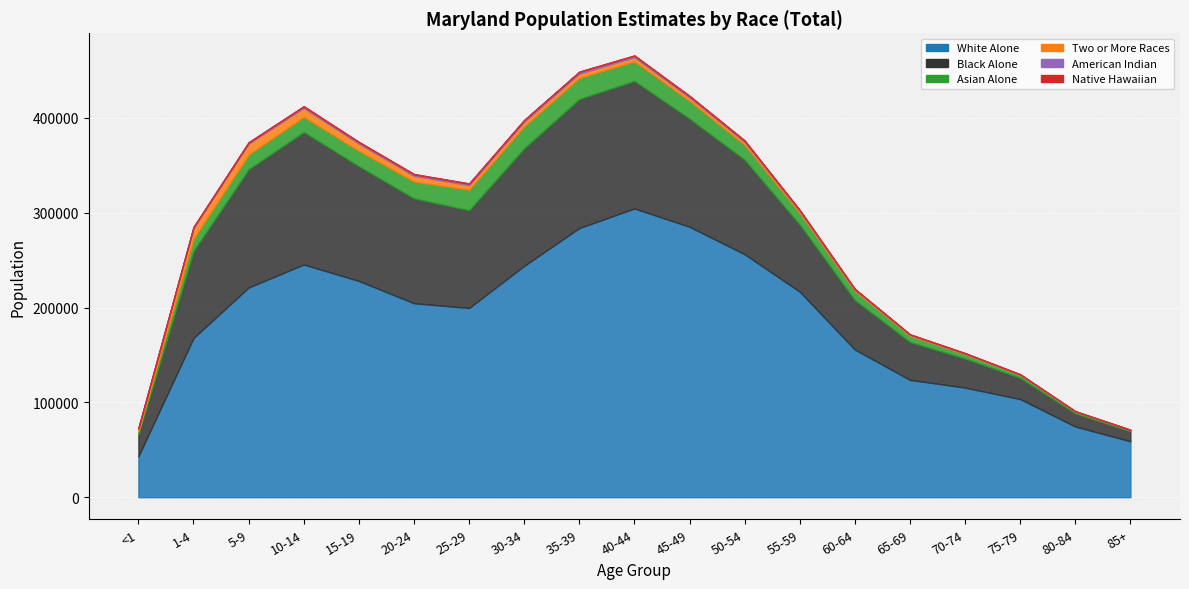

Reading left to right, what are all the values shown in this chart?

White Alone: <1=43058	1-4=167840	5-9=221136	10-14=245379	15-19=228064	20-24=204544	25-29=199525	30-34=243945	35-39=283819	40-44=304484	45-49=285166	50-54=256216	55-59=216728	60-64=155691	65-69=123710	70-74=115593	75-79=103449	80-84=74523	85+=58951
Black Alone: <1=23147	1-4=91772	5-9=124694	10-14=139741	15-19=120977	20-24=110570	25-29=103110	30-34=123993	35-39=136085	40-44=134559	45-49=114042	50-54=99616	55-59=70714	60-64=52145	65-69=39934	70-74=30600	75-79=22350	80-84=13925	85+=10672
Asian Alone: <1=3047	1-4=12767	5-9=15402	10-14=15855	15-19=16120	20-24=17762	25-29=21510	30-34=23046	35-39=22172	40-44=20553	45-49=18676	50-54=15682	55-59=12140	60-64=9630	65-69=6602	70-74=4548	75-79=2988	80-84=1658	85+=1083
Two or More Races: <1=3116	1-4=11252	5-9=11537	10-14=9583	15-19=7723	20-24=6066	25-29=4869	30-34=4902	35-39=4627	40-44=4324	45-49=3658	50-54=3152	55-59=2198	60-64=1427	65-69=1016	70-74=791	75-79=563	80-84=414	85+=306
American Indian: <1=341	1-4=1147	5-9=1373	10-14=1560	15-19=1569	20-24=1552	25-29=1559	30-34=1722	35-39=1833	40-44=1701	45-49=1511	50-54=1323	55-59=932	60-64=634	65-69=424	70-74=303	75-79=207	80-84=106	85+=79
Native Hawaiian: <1=46	1-4=205	5-9=177	10-14=211	15-19=286	20-24=373	25-29=386	30-34=300	35-39=287	40-44=284	45-49=214	50-54=163	55-59=103	60-64=82	65-69=47	70-74=34	75-79=40	80-84=21	85+=22